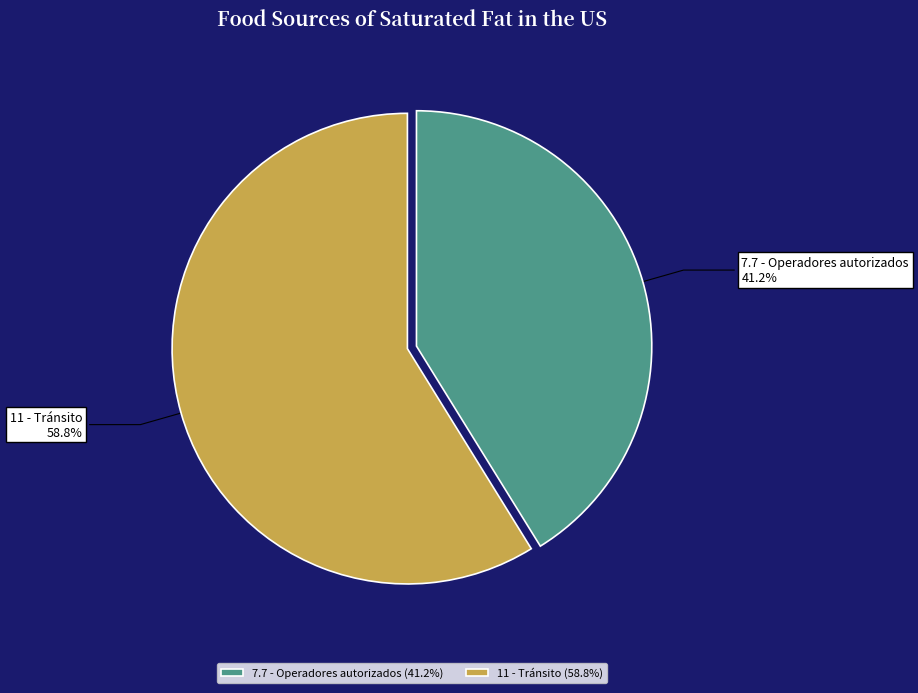

Count the number of slices in the pie.

2